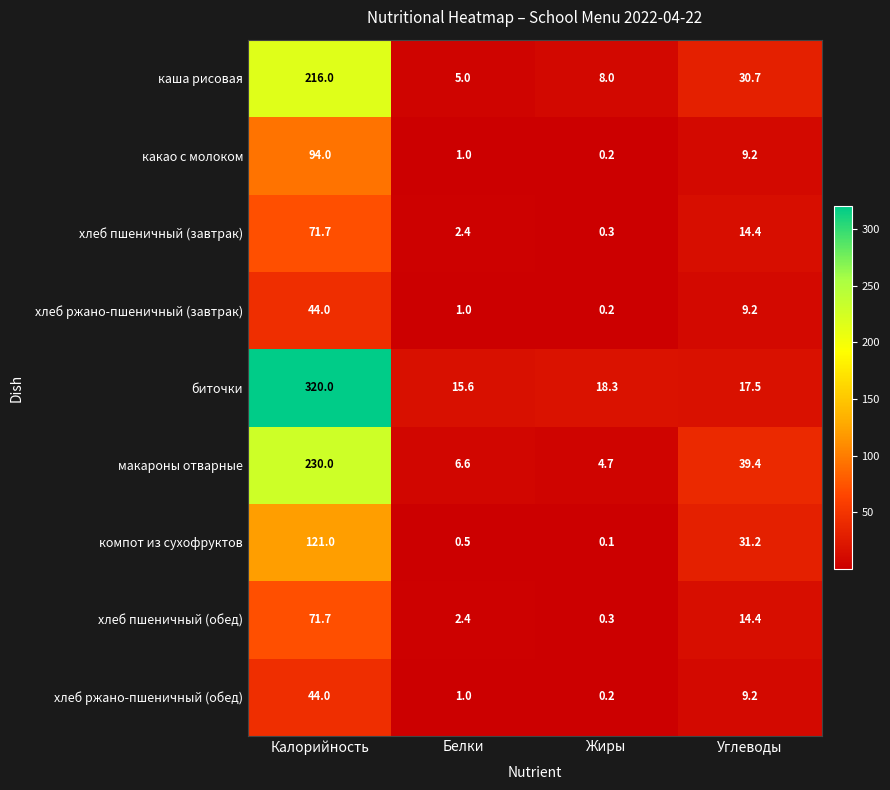

What is the difference between the highest and lowest values at Жиры?

18.2